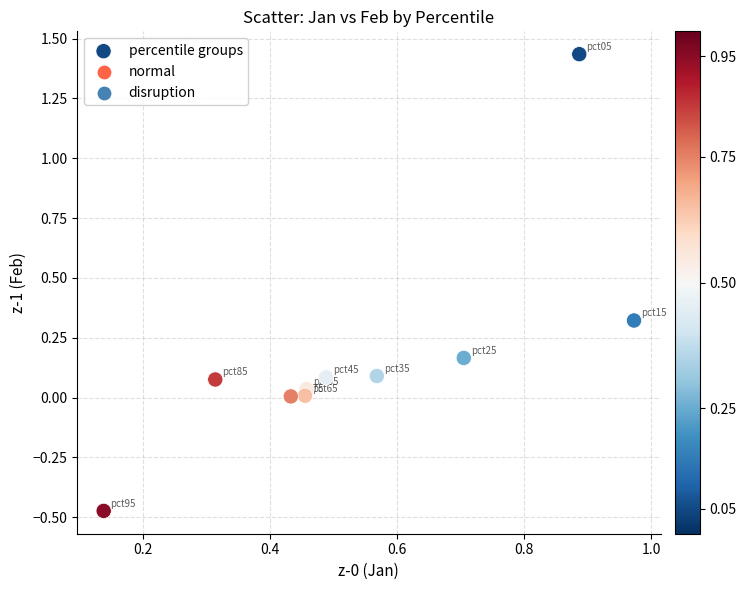

What is the range of X values (max minus min)?

0.8